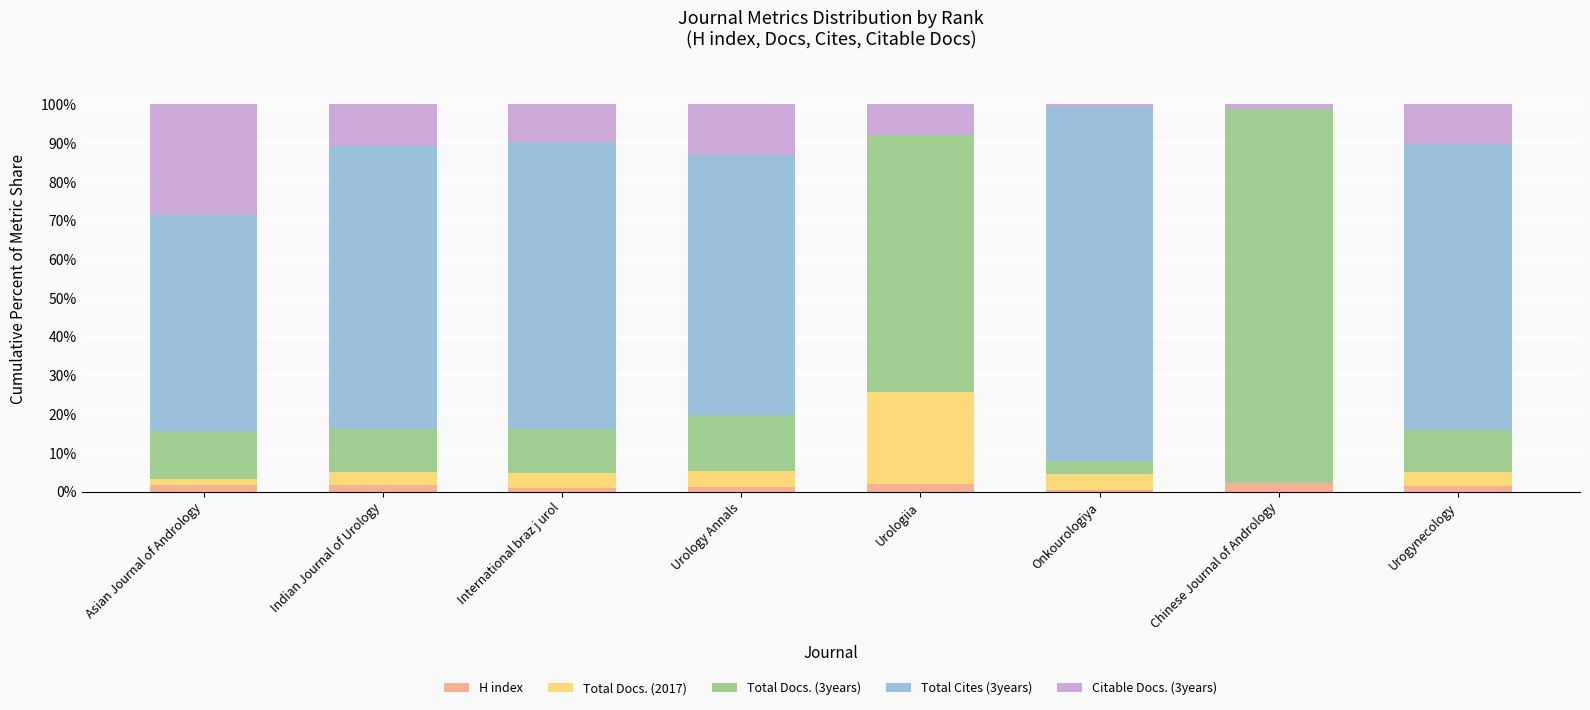

What is the label of the 1st bar from the right?

Urogynecology